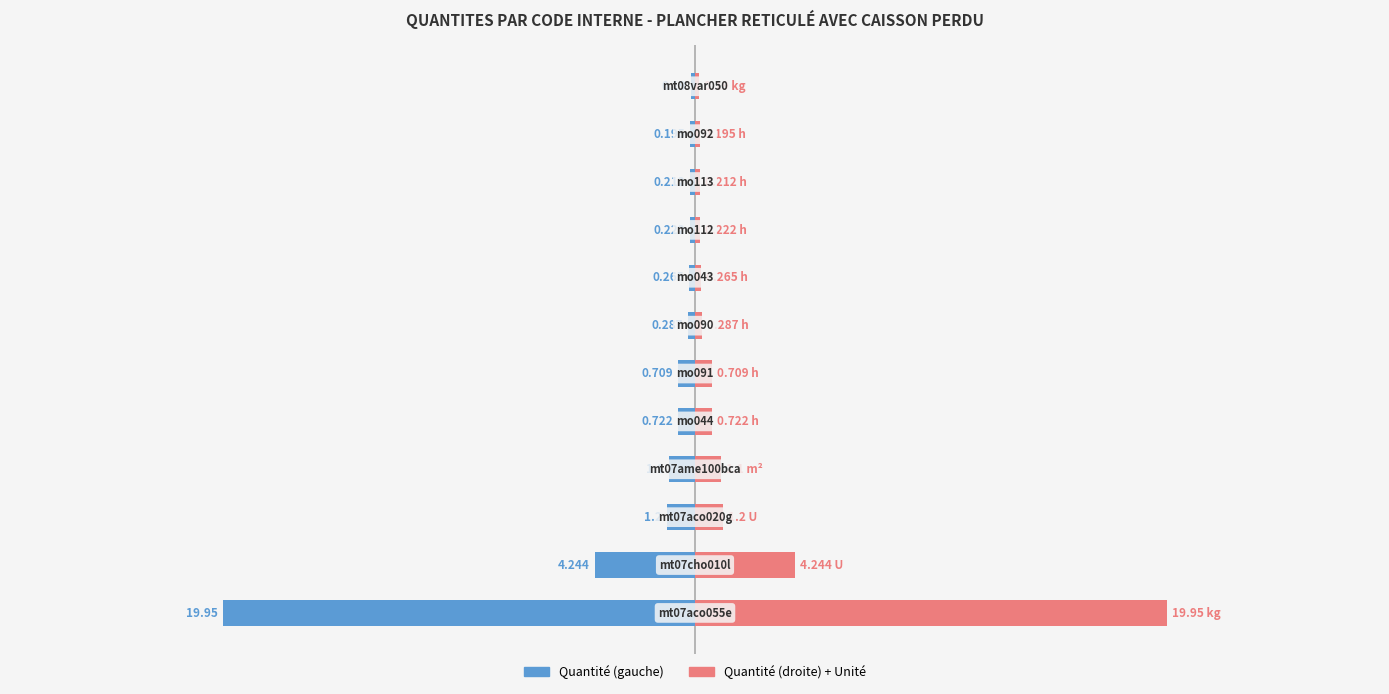

Is the value of Quantité at 30 greater than the value of Unité at 9?

No